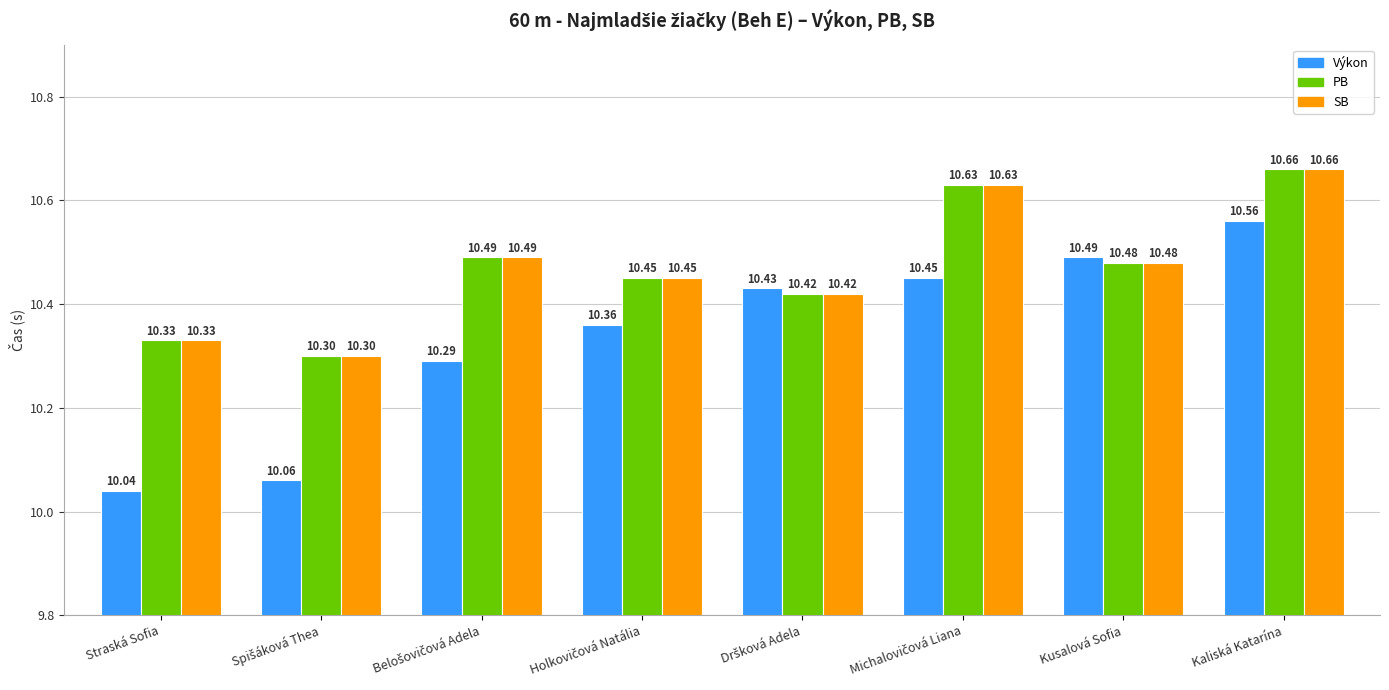

Which category has the highest value in the PB series?

Kaliská Katarína